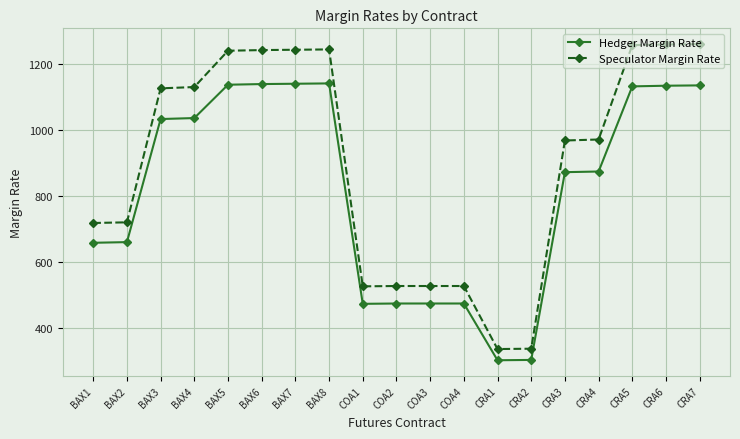

List the series in order of their overall mean, lowest first.

Hedger Margin Rate, Speculator Margin Rate